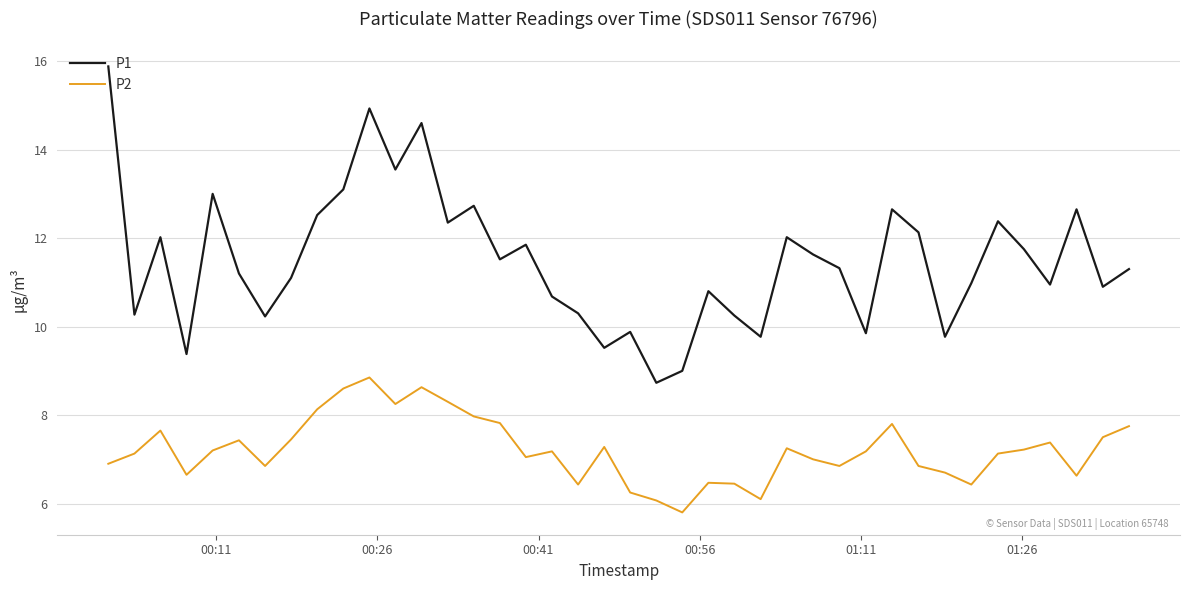

List the series in order of their overall mean, lowest first.

P2, P1